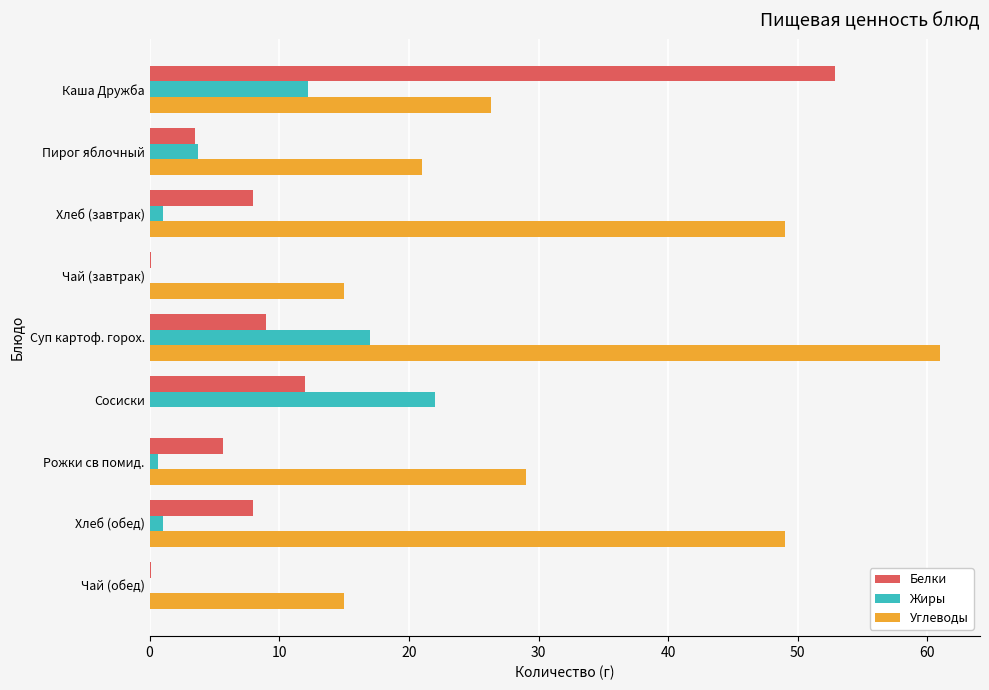

At which category does the chart reach its peak across all series?

Суп картоф. горох.